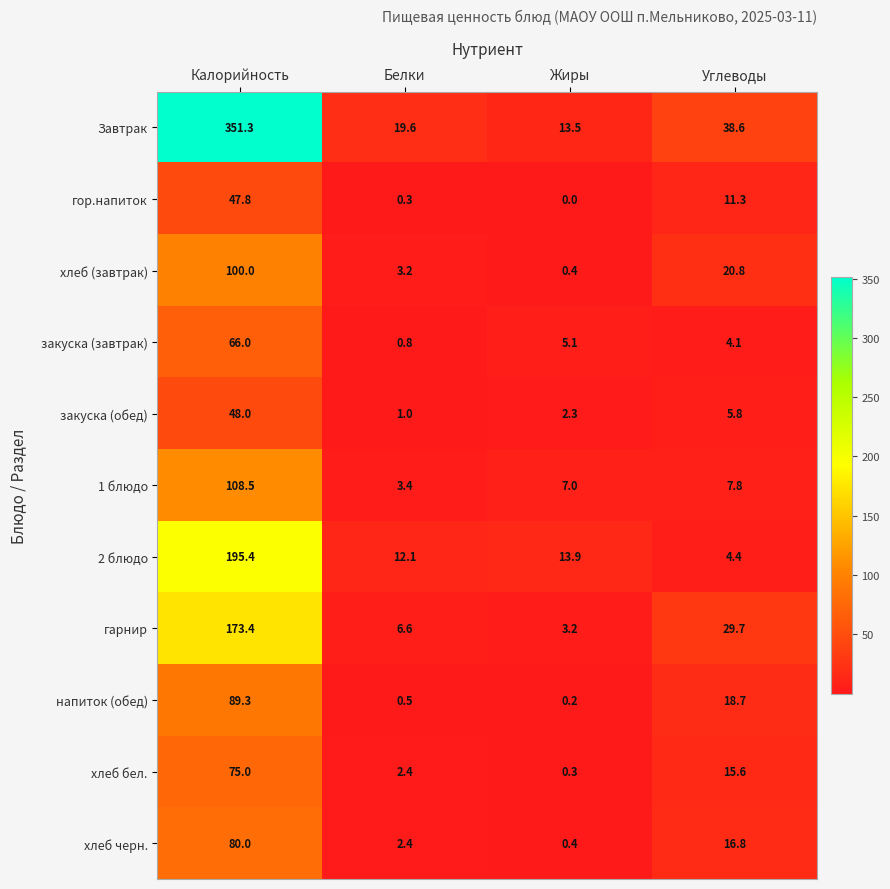

Which series has the largest range (max minus min)?

Завтрак